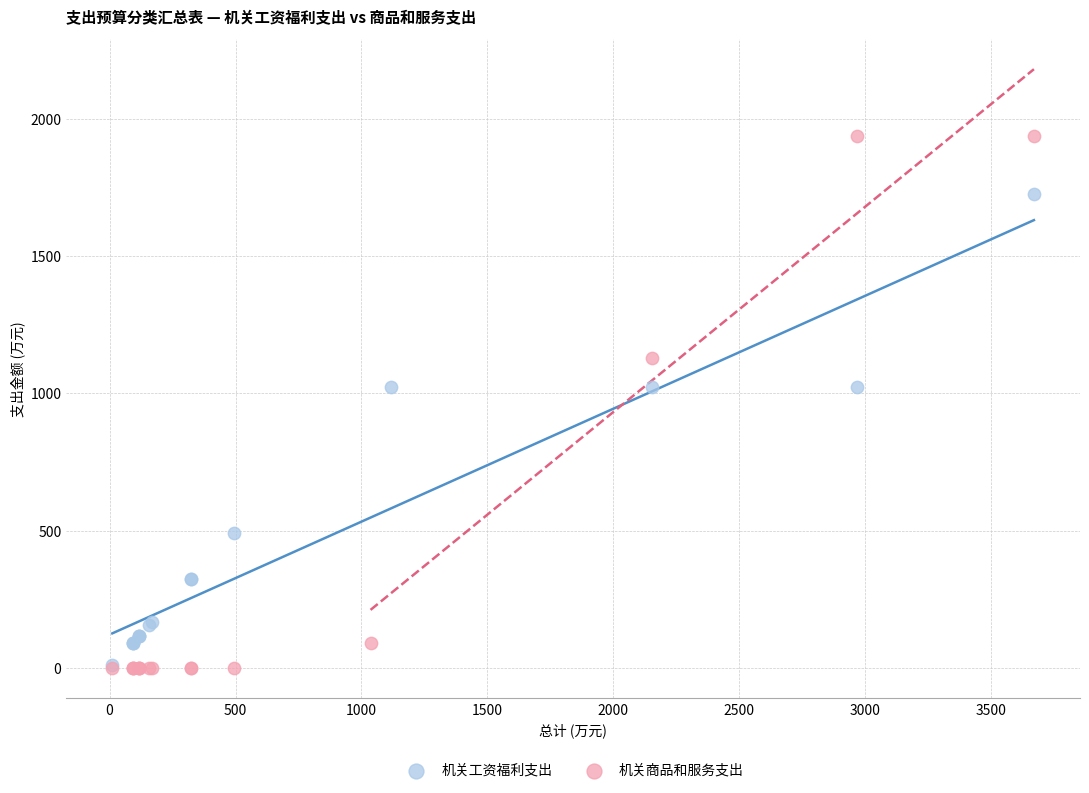

Which series has the widest spread of Y values?

机关商品和服务支出